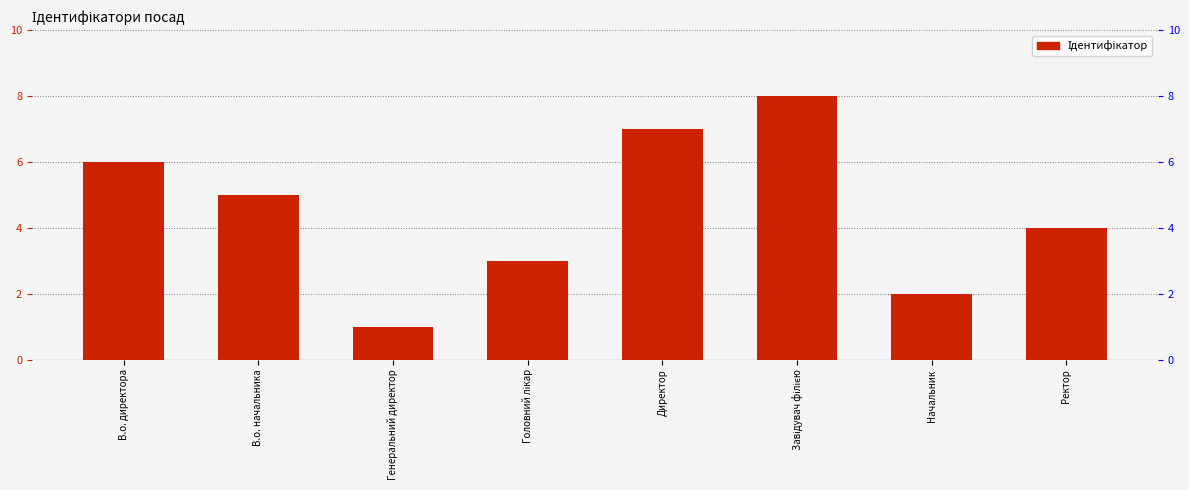

Count the number of data series in this chart.

1